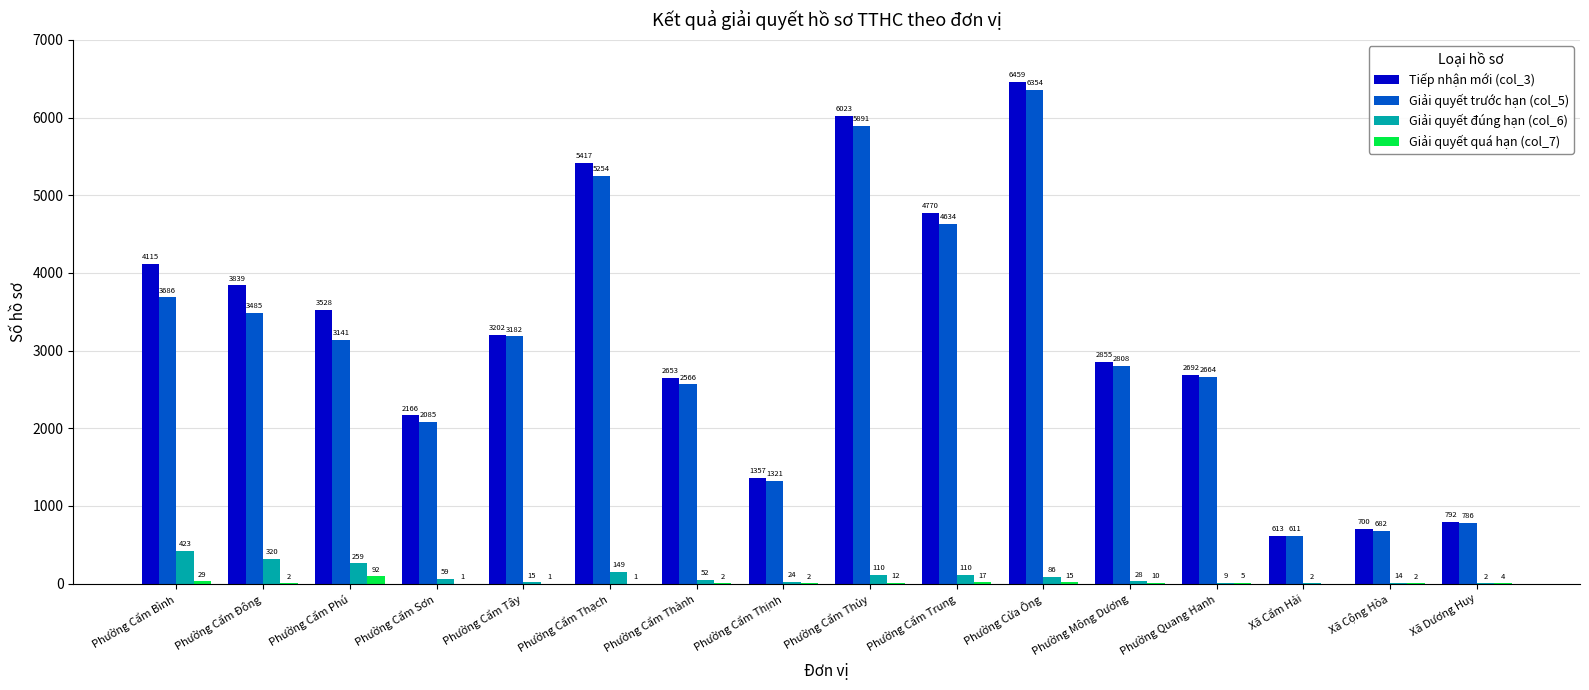

Which series changed the most between Phường Cẩm Tây and Phường Cẩm Thịnh?

Giải quyết trước hạn (col_5)